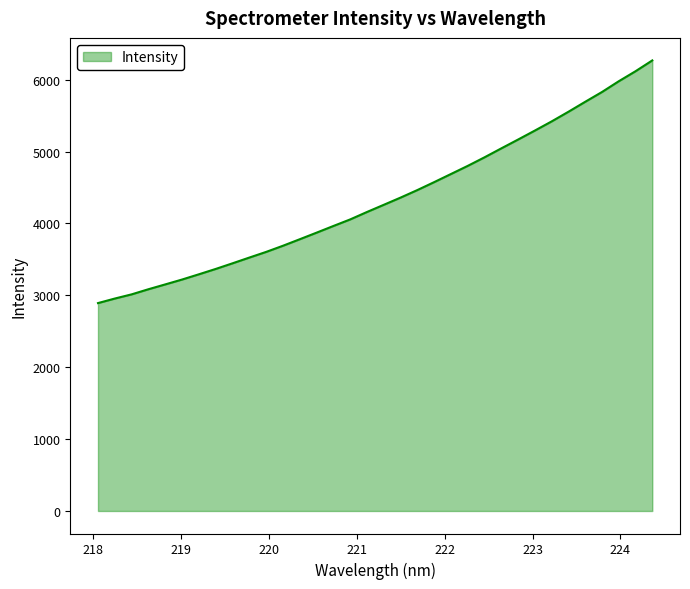

What is the minimum value shown in the chart?

2892.0